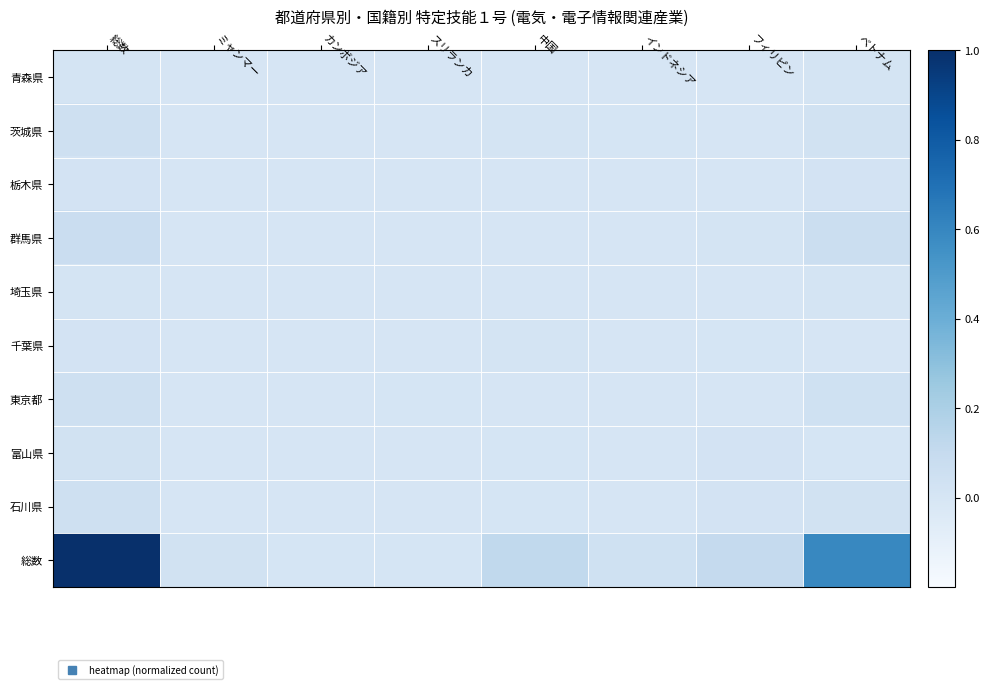

Which series changed the most between ミャンマー and スリランカ?

総数